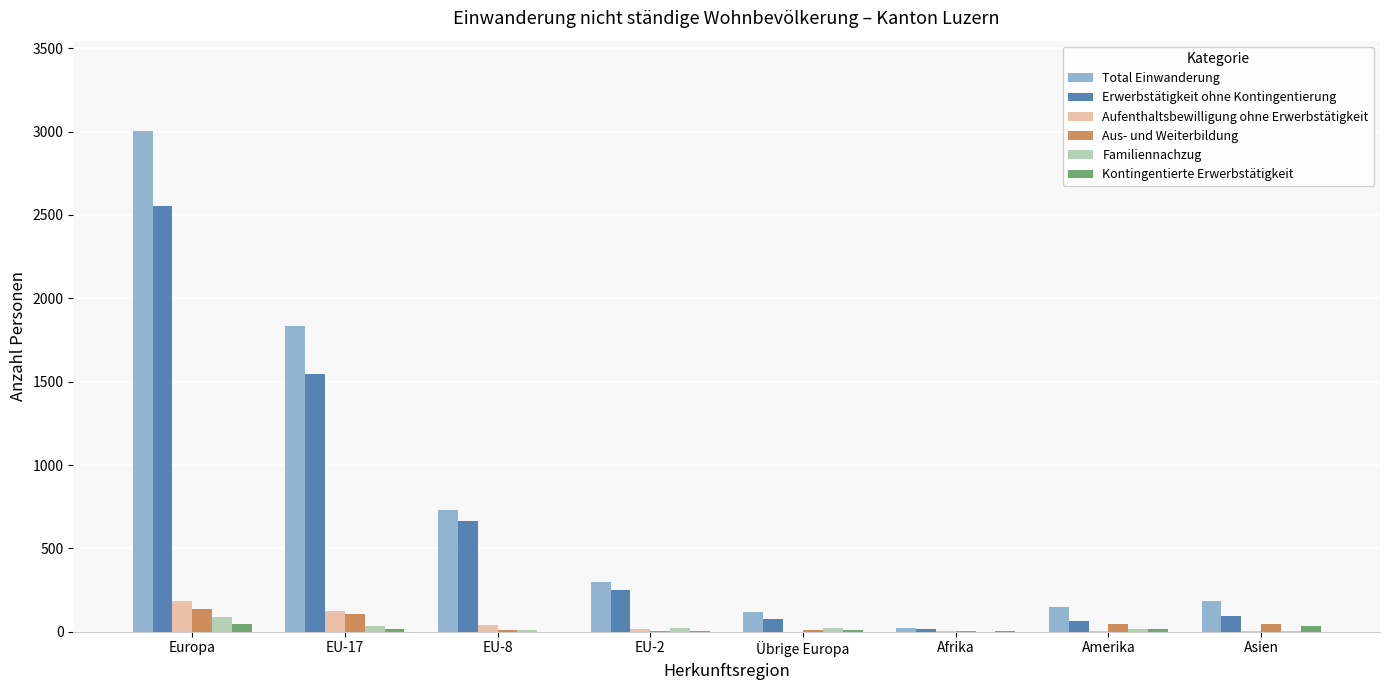

How many data points does each series have?

8